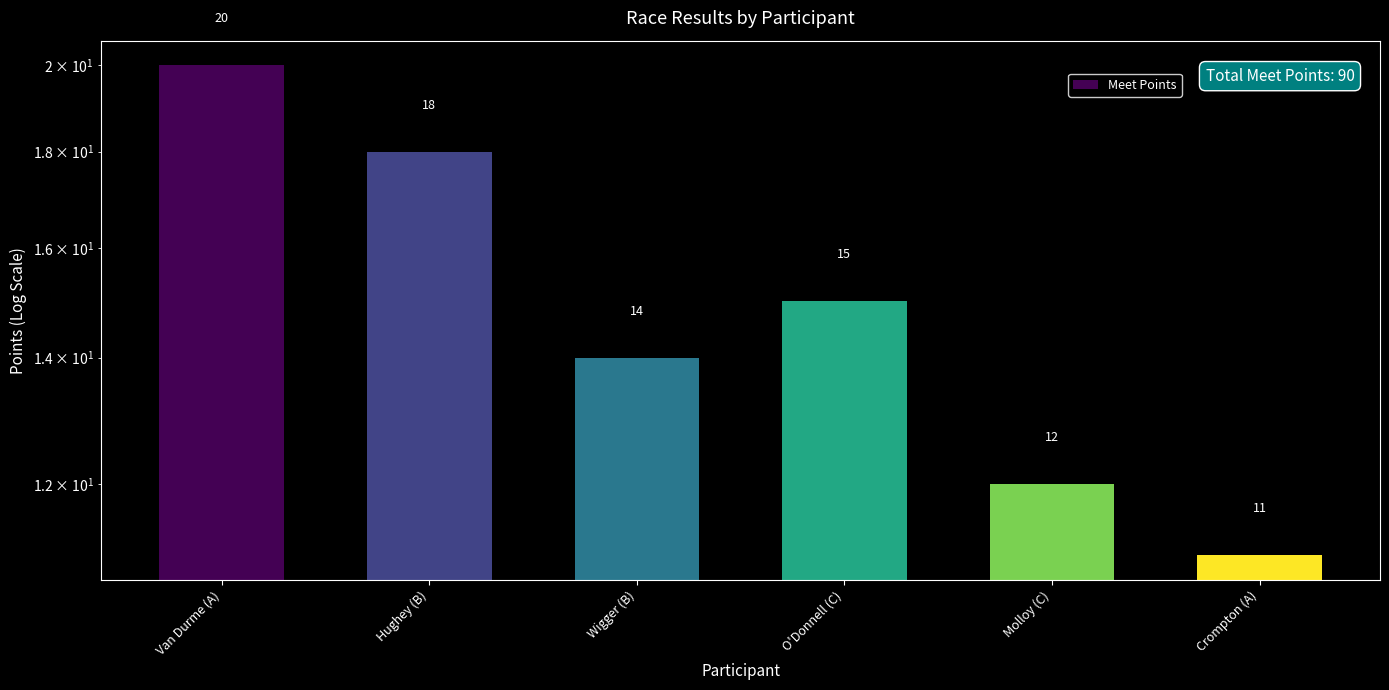

Which has a higher value, Hughey (B) or Wigger (B)?

Hughey (B)